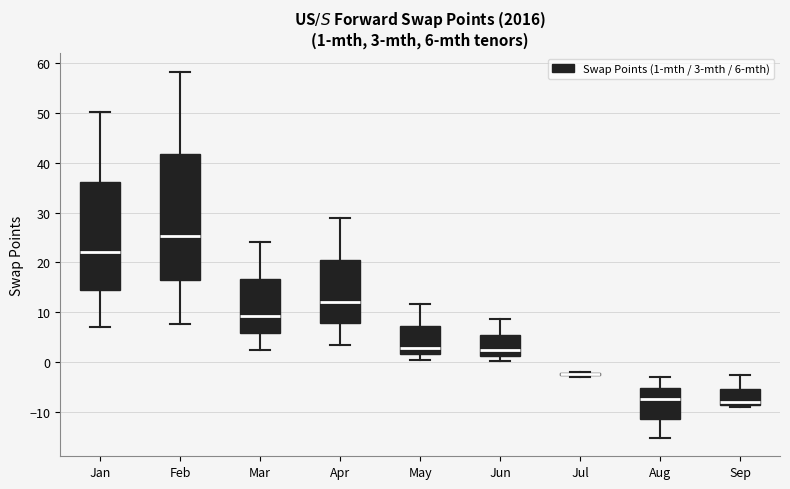

Comparing the boxes themselves (not the whiskers), which one is the tallest?

Feb